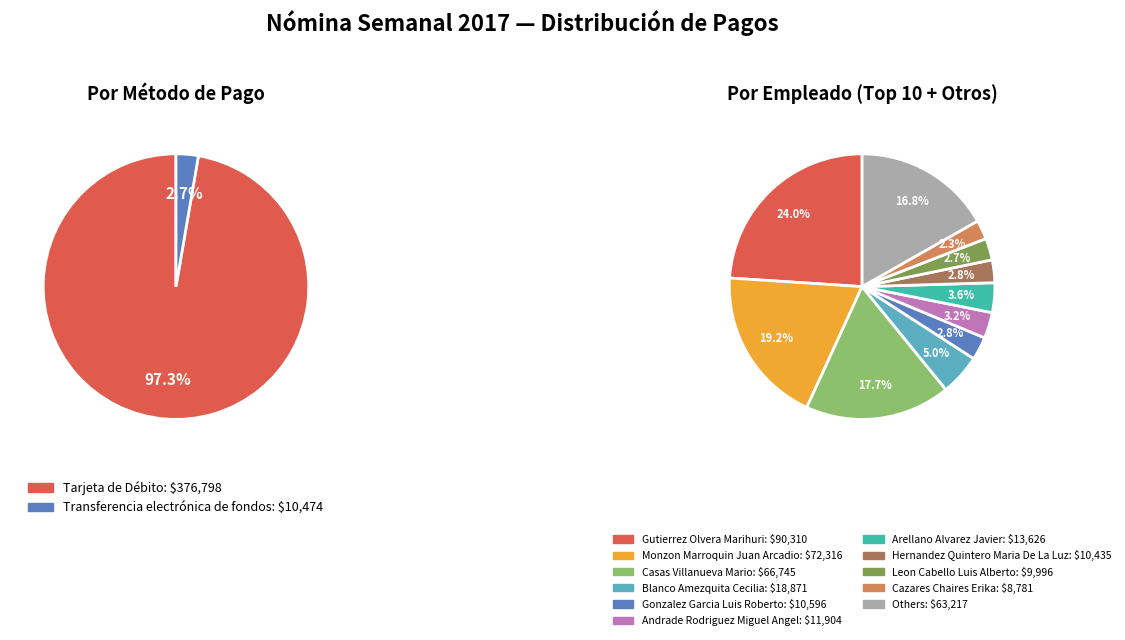

Rank the categories by value from lowest to highest.

Transferencia electrónica de fondos, Tarjeta de Débito